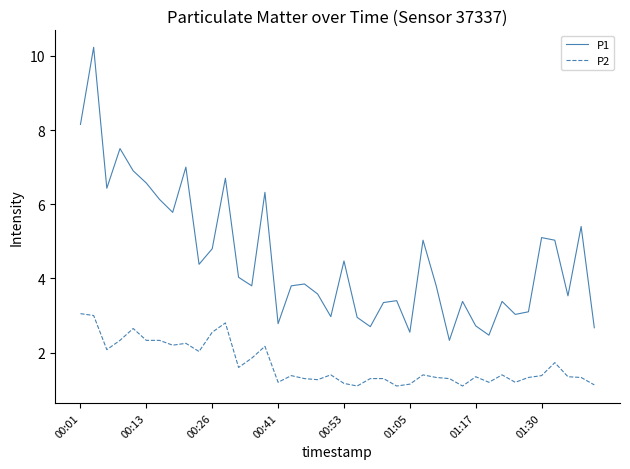

List the series in order of their overall mean, highest first.

P1, P2